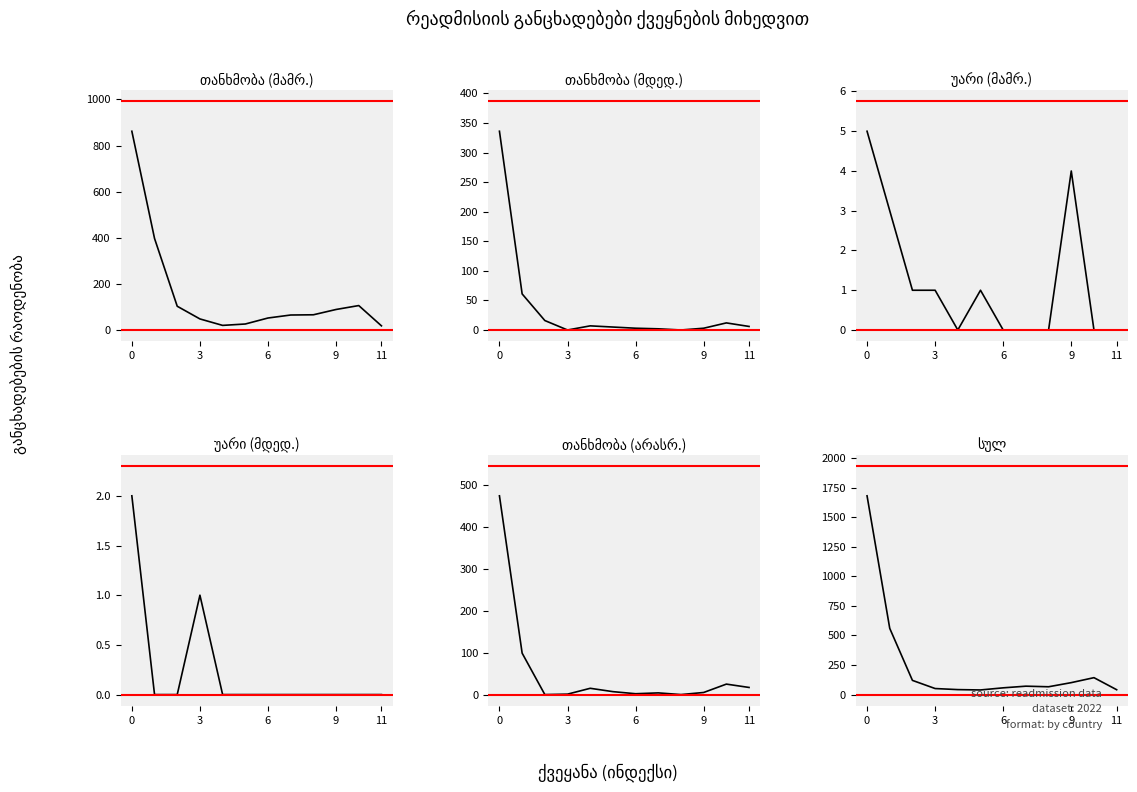

Is it true that თანხმობა (მამრ.) equals 94 at 8?

False